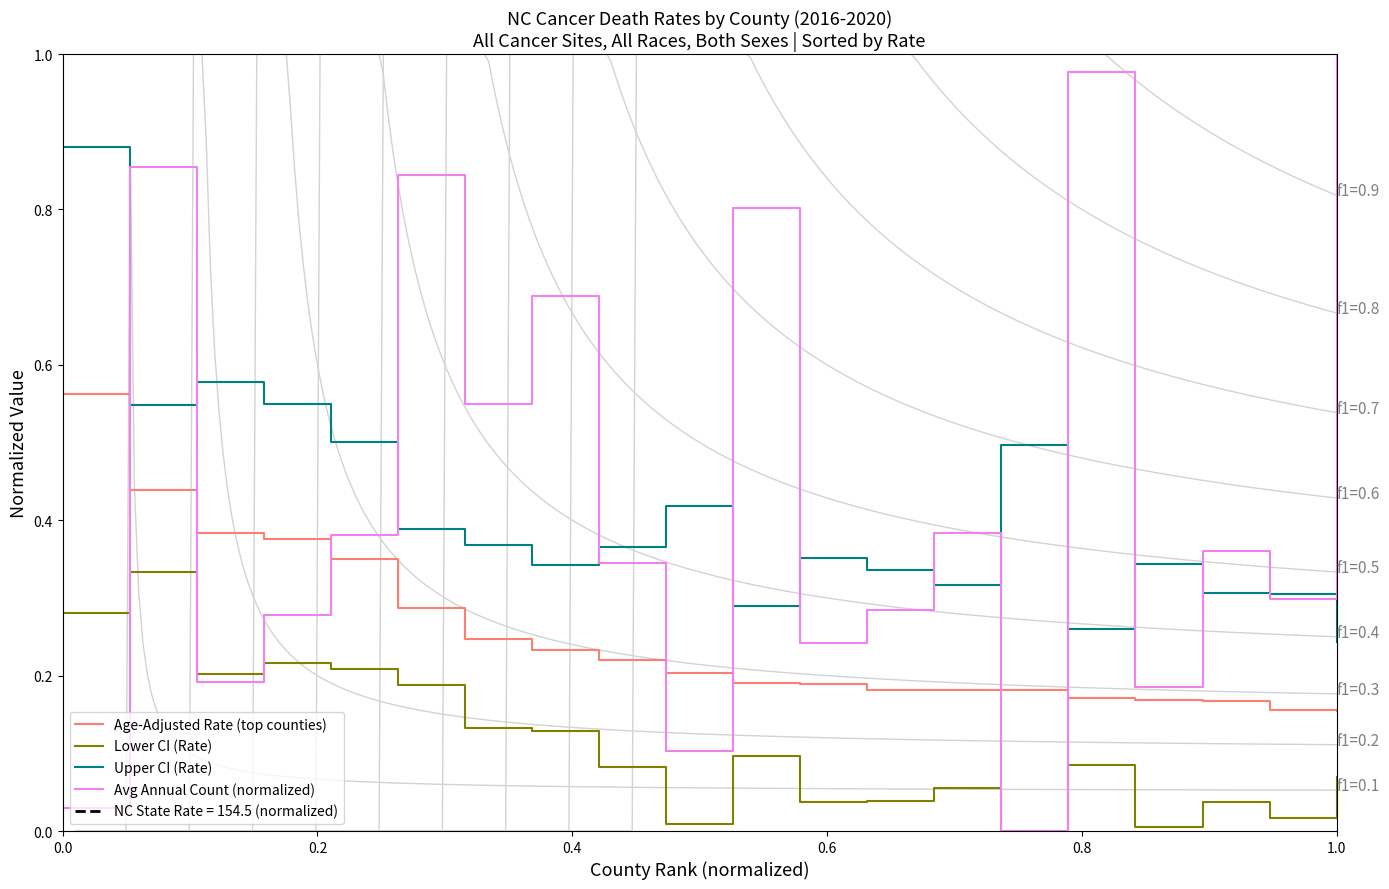

The value of Avg Annual Count (normalized) at 1.0 is 1.6. True or false?

False